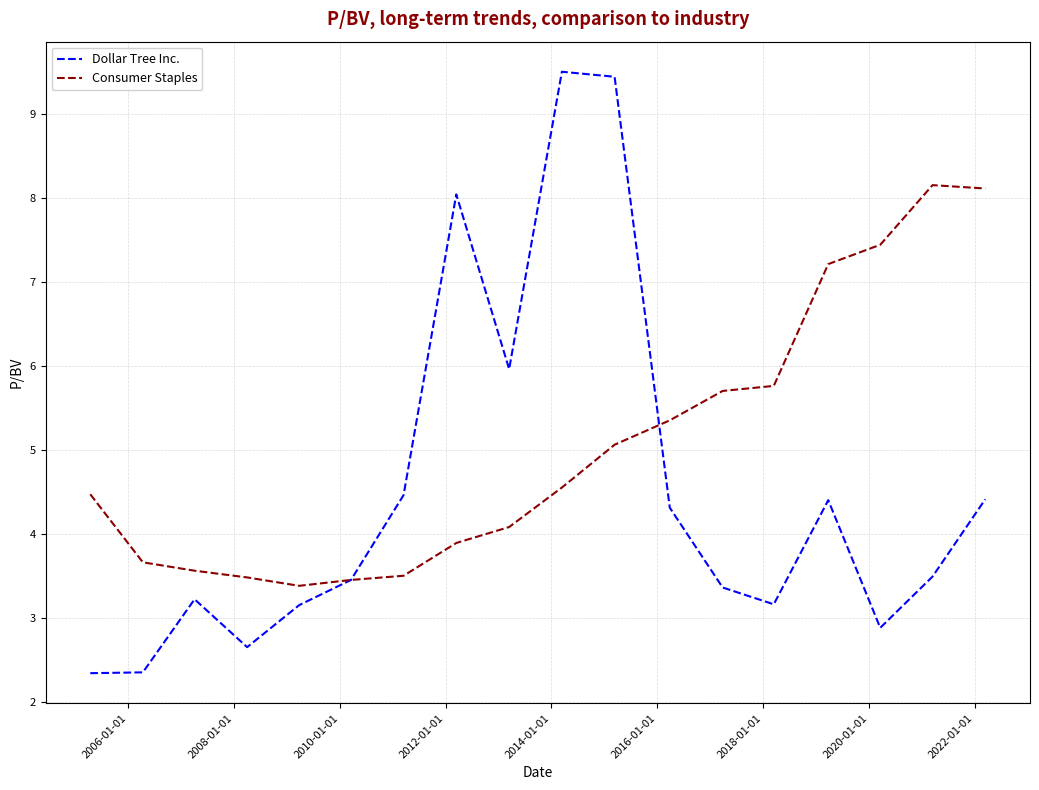

Which series has the largest range (max minus min)?

Dollar Tree Inc.